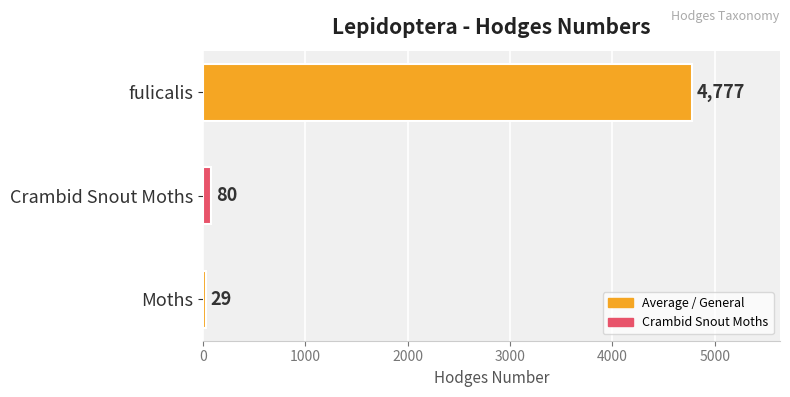

What value does the data have at Crambid Snout Moths?

80.2